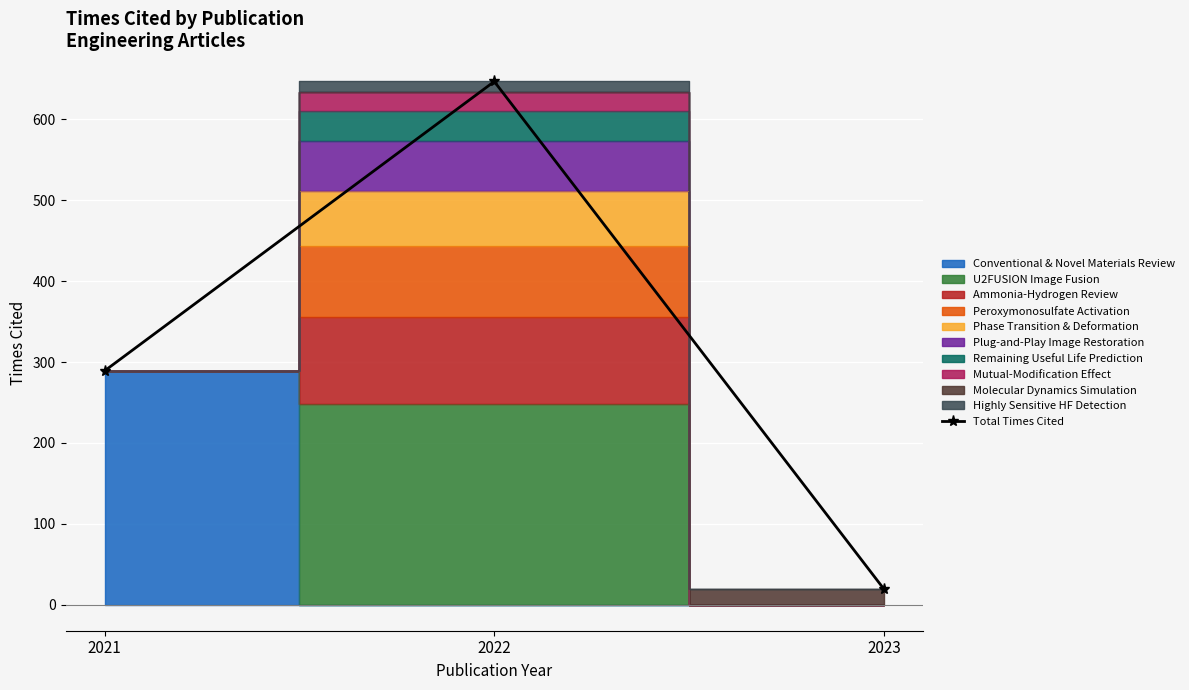

The value at 2022 is 1163. True or false?

False